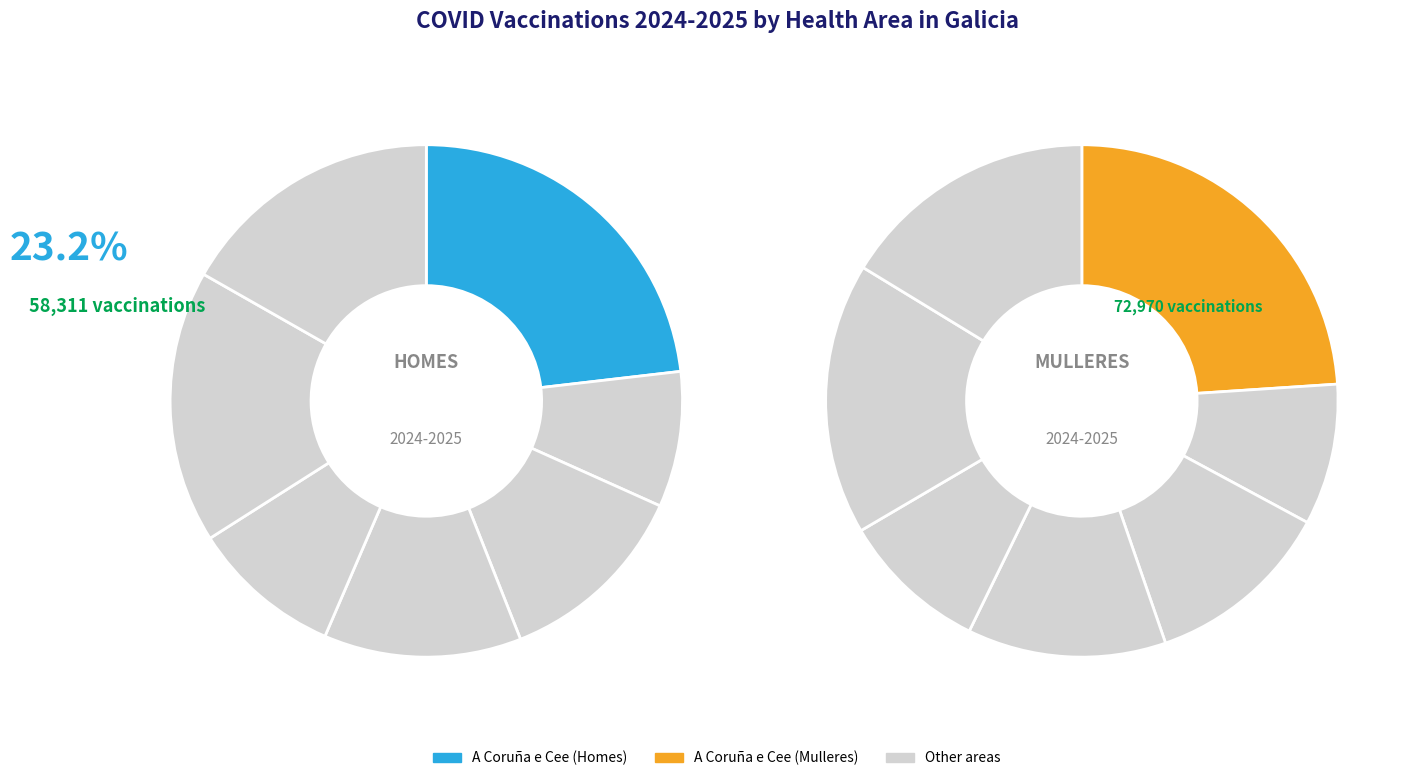

Is Ferrol the majority of the pie?

No